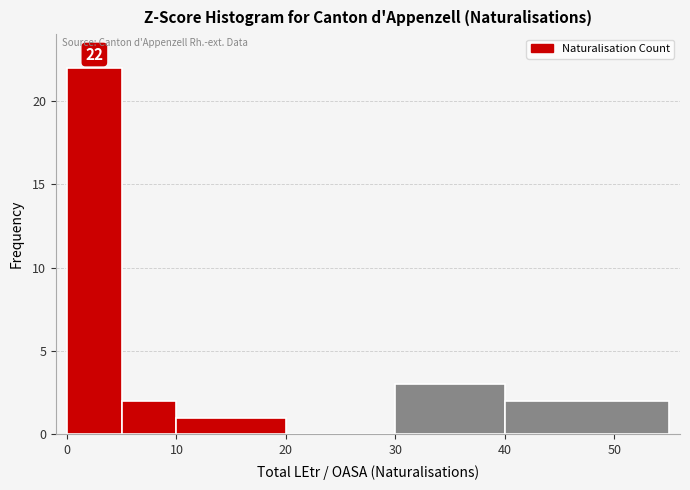

Over which range of the x-axis is the bar tallest?

0 to 5